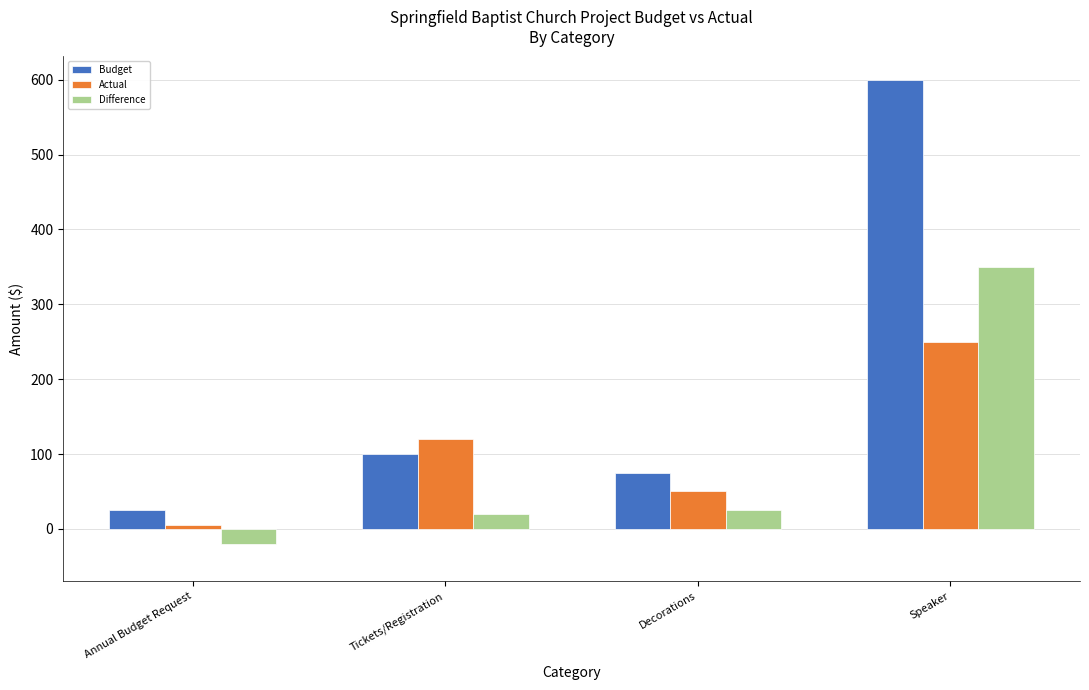

What is the minimum value for Difference?

-20